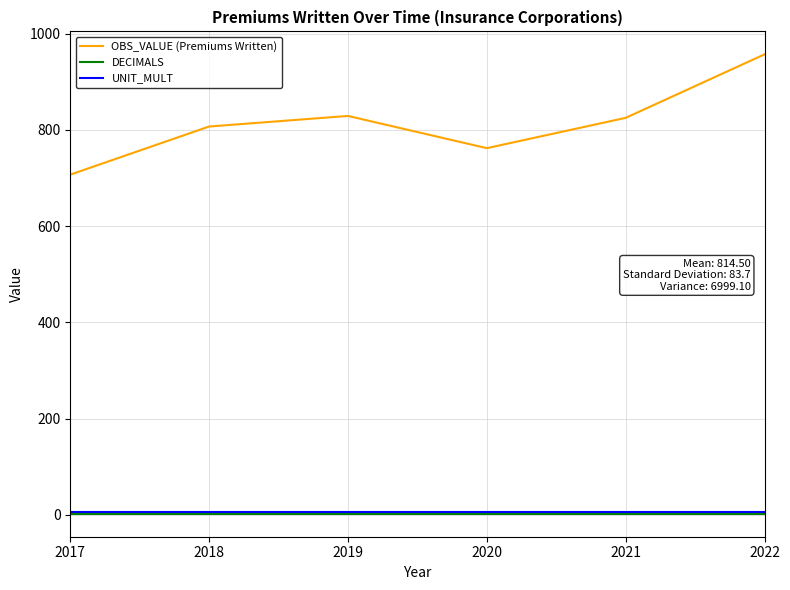

True or false: OBS_VALUE (Premiums Written) and UNIT_MULT intersect in this chart.

False